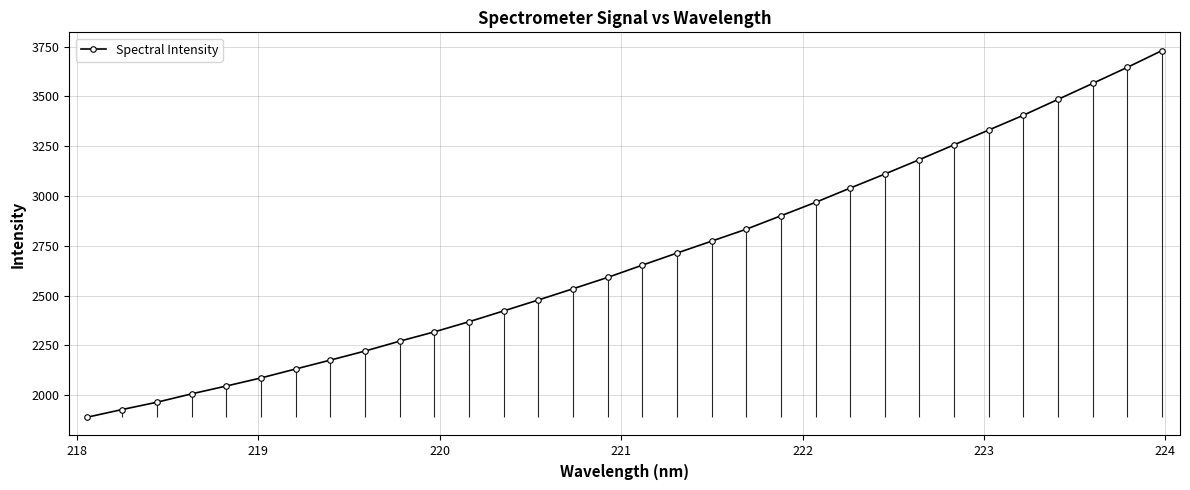

What is the minimum value for Spectral Intensity?

1889.7